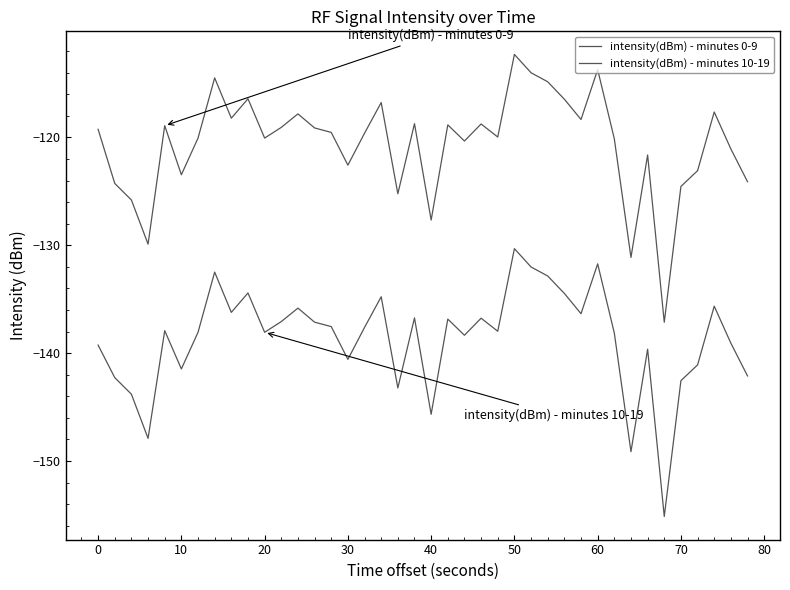

Which series has the widest spread of values?

intensity(dBm) - minutes 0-9